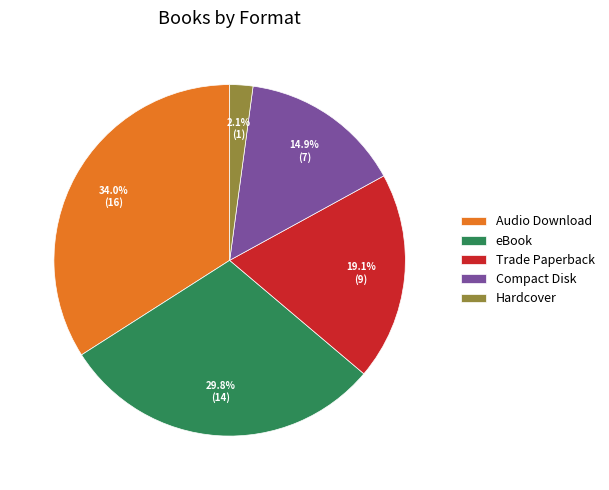

To the nearest percent, what is the difference between the Hardcover and eBook slice percentages?

28%